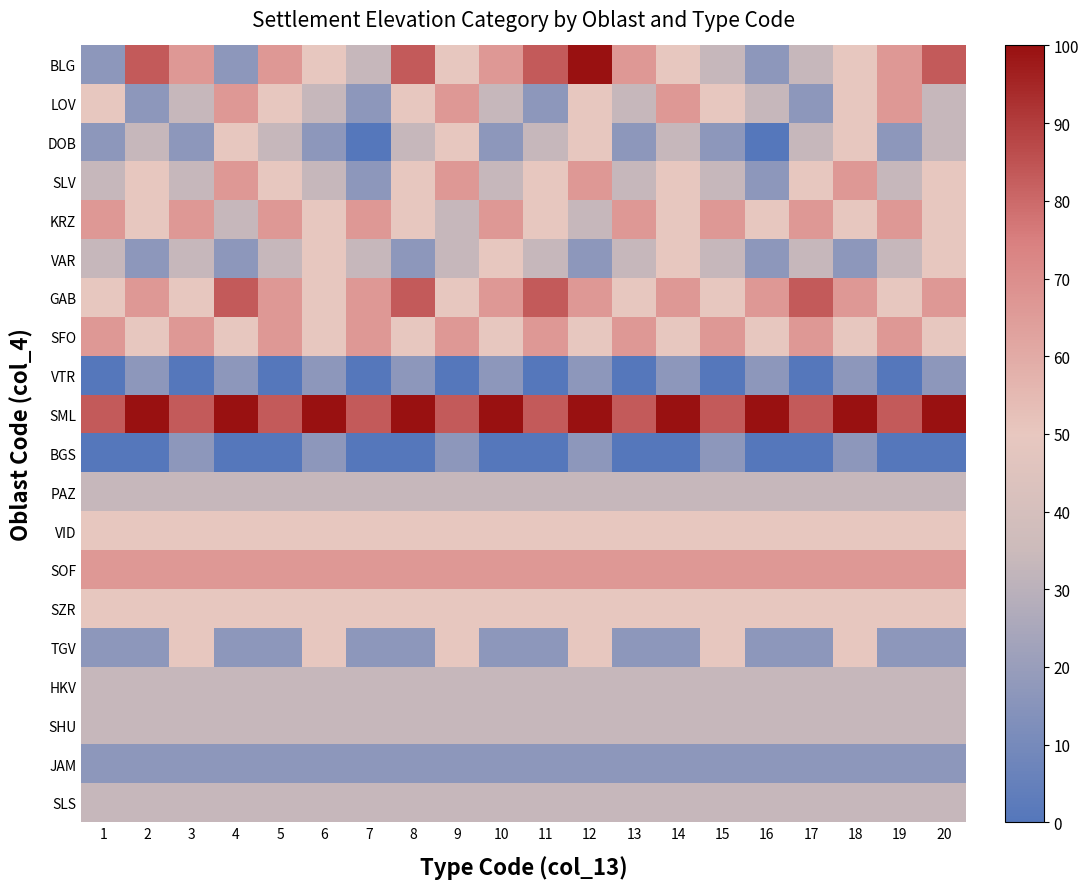

List the series in order of their peak value, highest first.

BLG, SML, GAB, LOV, SLV, KRZ, SFO, SOF, DOB, VAR, VID, SZR, TGV, PAZ, HKV, SHU, SLS, VTR, BGS, JAM